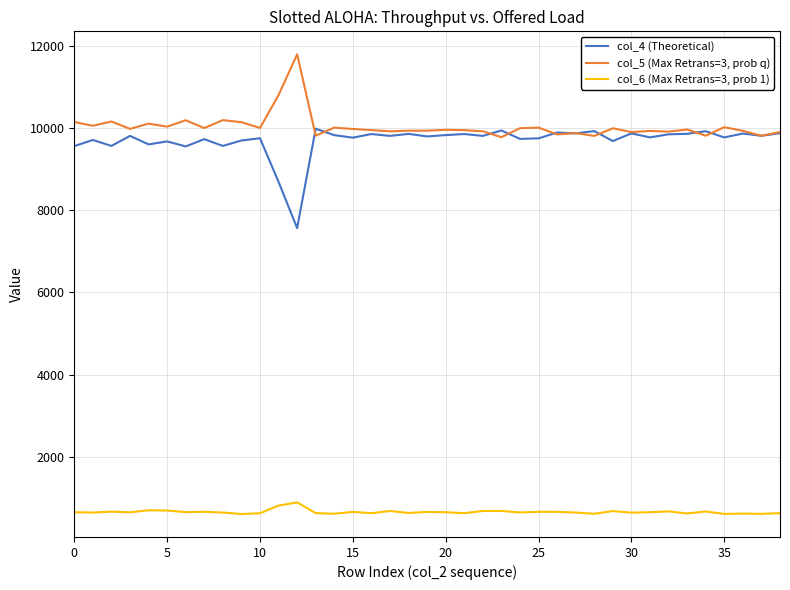

Count the number of data series in this chart.

3